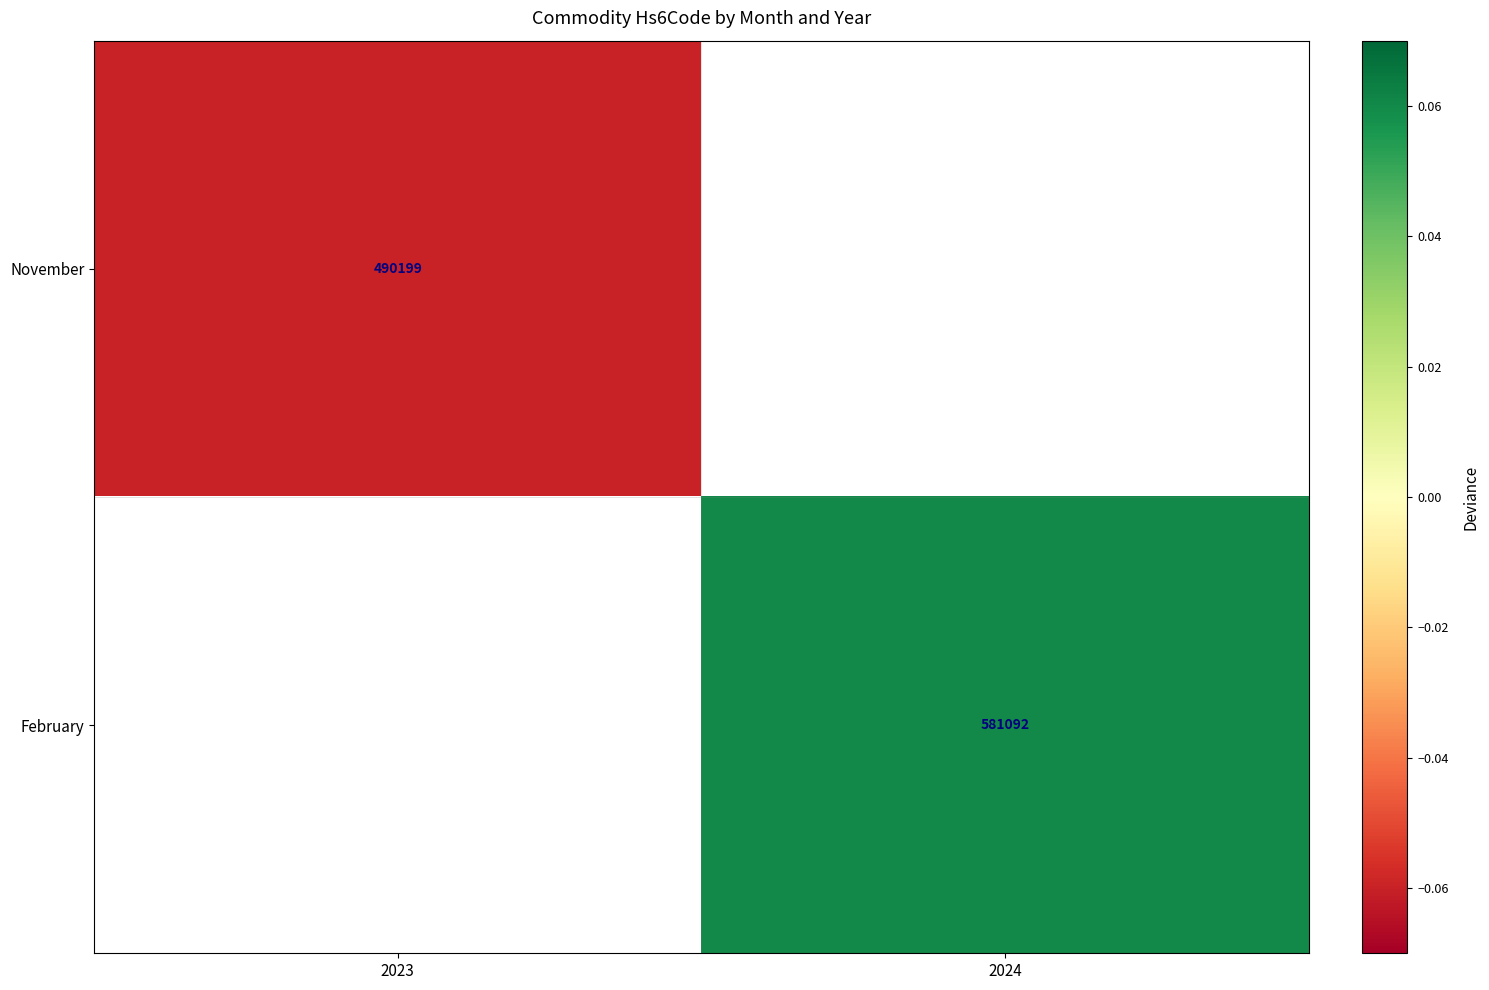

How many distinct data groups are displayed?

2